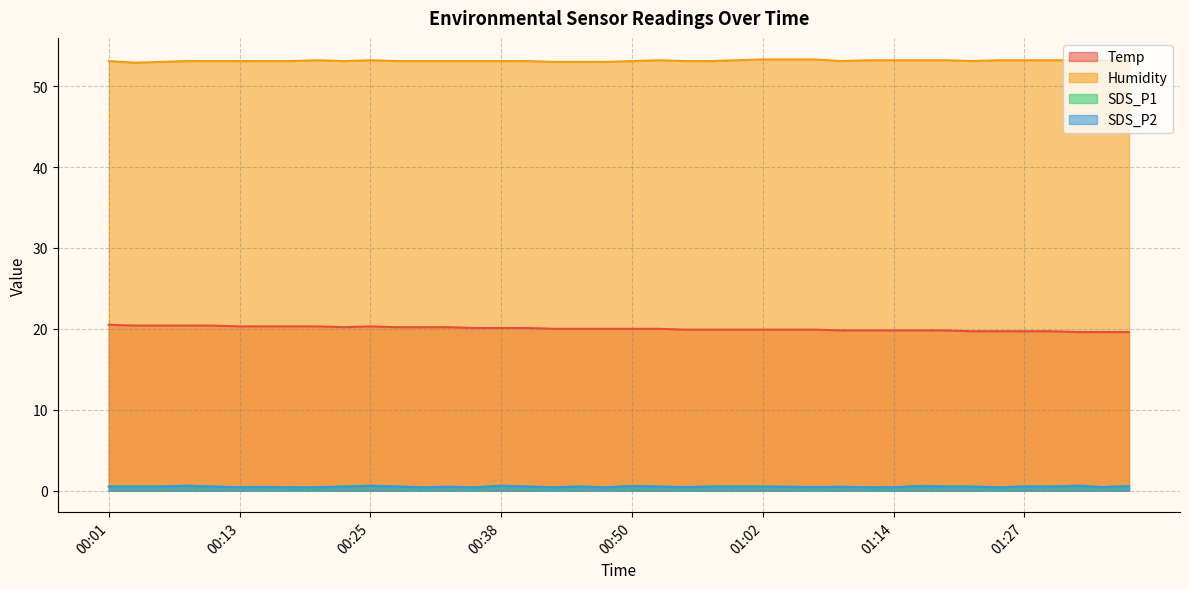

In Temp, how many points are higher than both neighbors (excluding endpoints)?

1